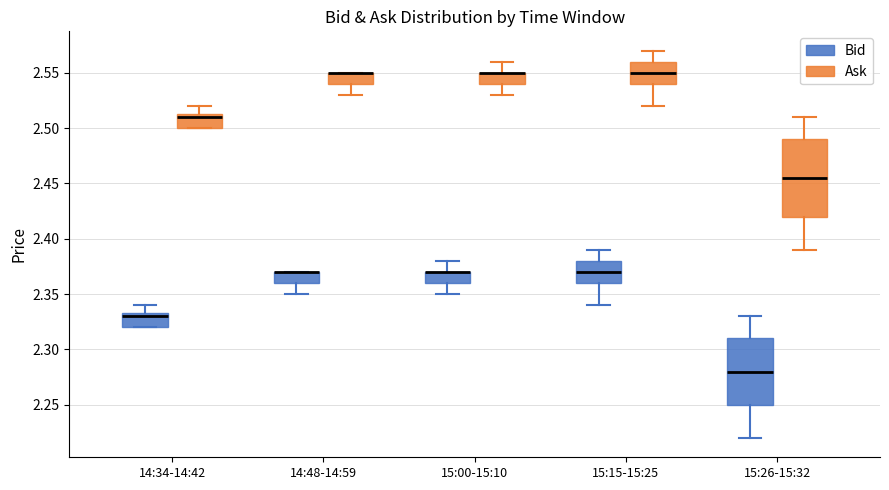

Which box is the tallest, from its lower edge to its upper edge?

15:26-15:32 (Ask)